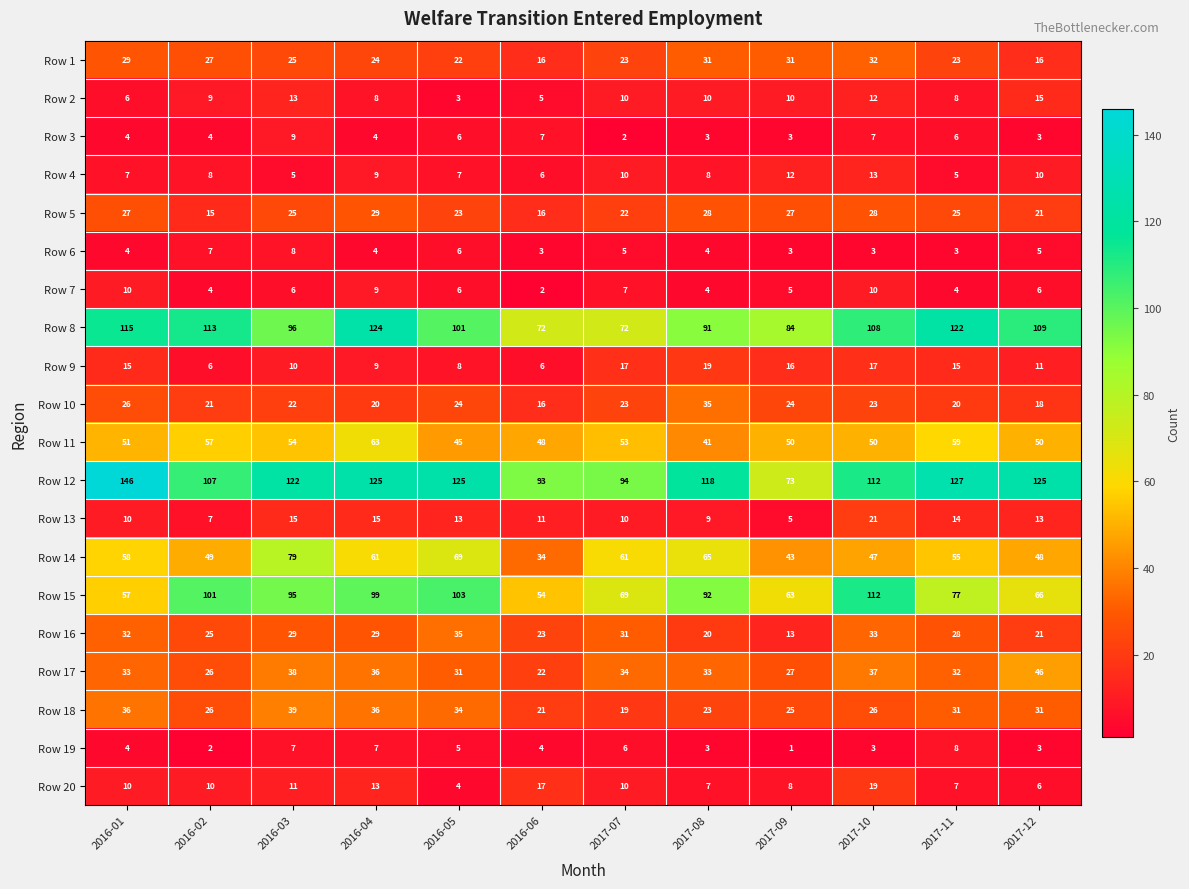

What is the maximum value shown in the chart?

146